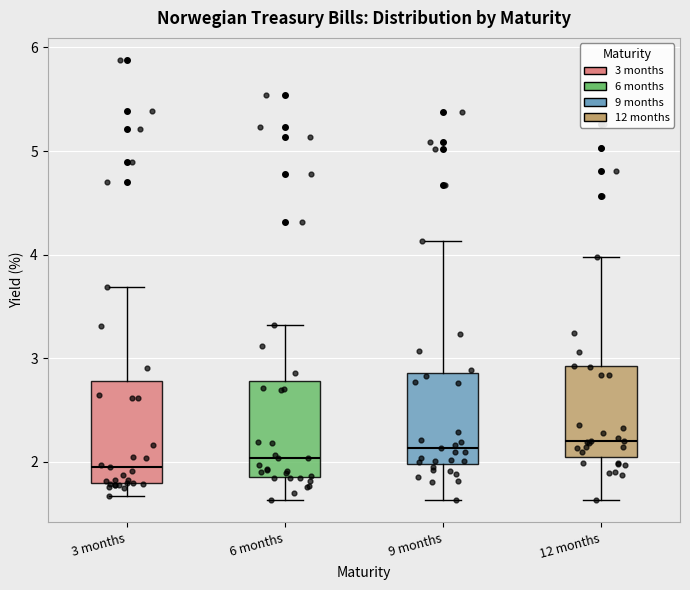

Reading left to right, read every box against the y-axis: the position of its median line, the range the box covers, and the ends of its whiskers. The values are not printed on the chart, so give them approximately, as read against the axis.

3 months: median 2.0, box 1.8 to 2.8, whiskers 1.7 to 3.7
6 months: median 2.0, box 1.9 to 2.8, whiskers 1.6 to 3.3
9 months: median 2.1, box 2.0 to 2.9, whiskers 1.6 to 4.1
12 months: median 2.2, box 2.0 to 2.9, whiskers 1.6 to 4.0